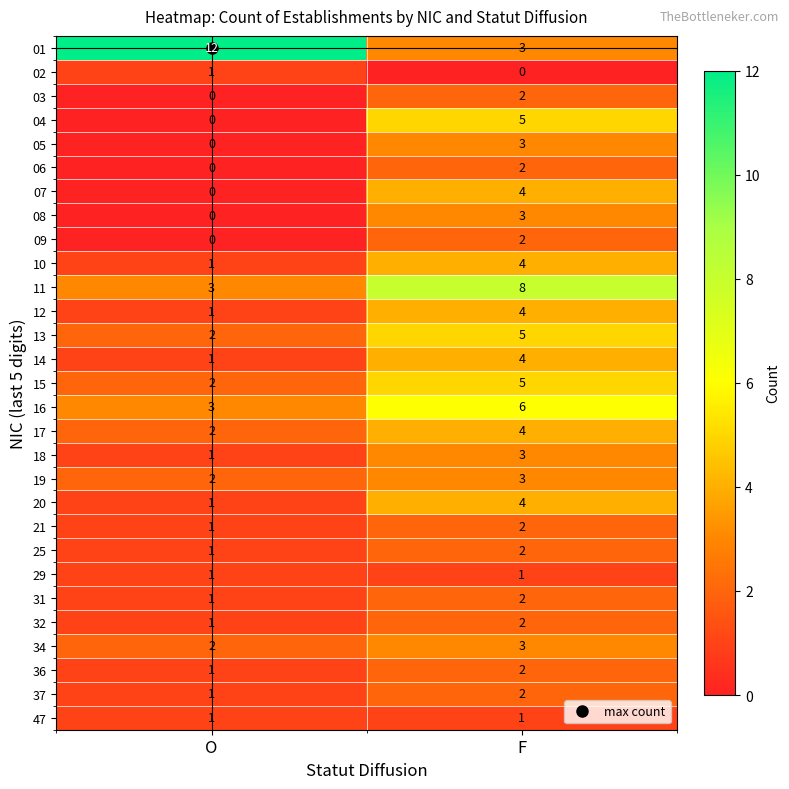

At which label does 07 reach its minimum?

O